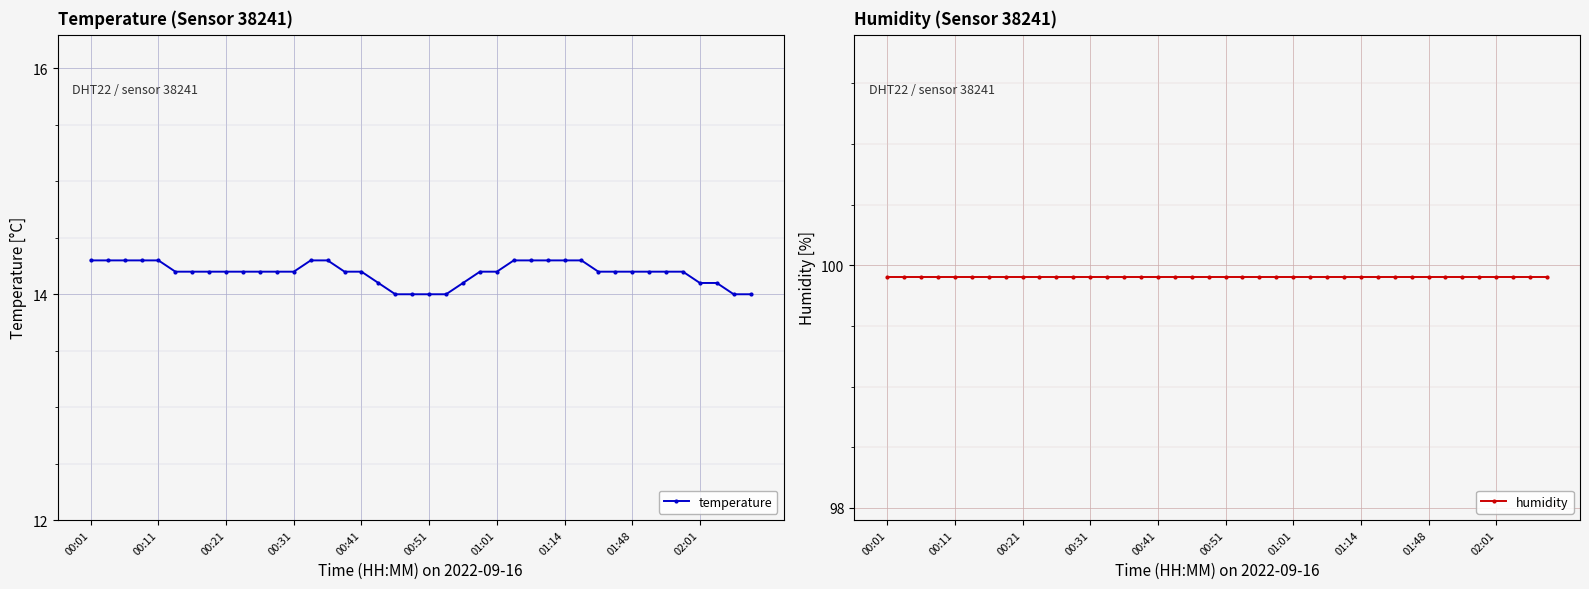

What is the average value of the temperature series?

14.2